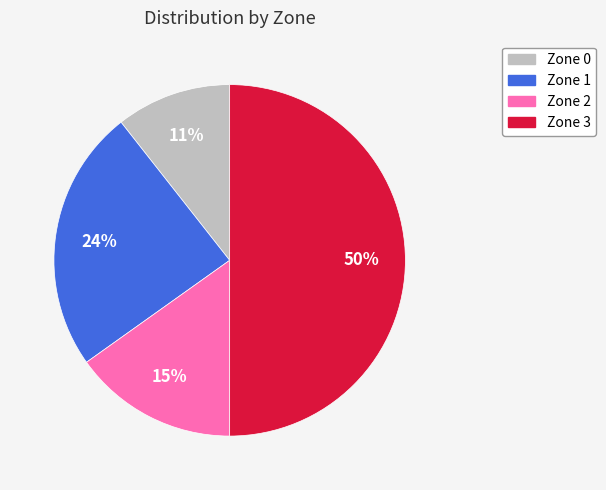

To the nearest percent, what is the difference between the largest and smallest slice percentages?

39%